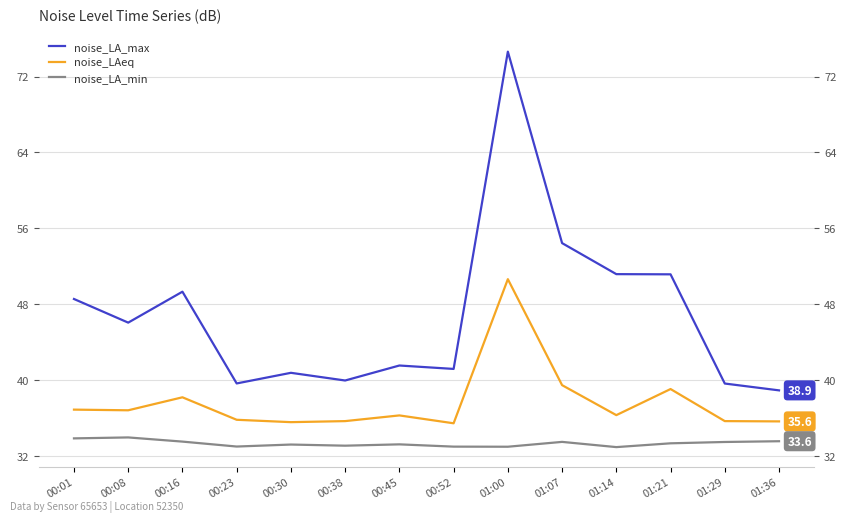

The value of noise_LA_min at 00:30 is 33.2. True or false?

True